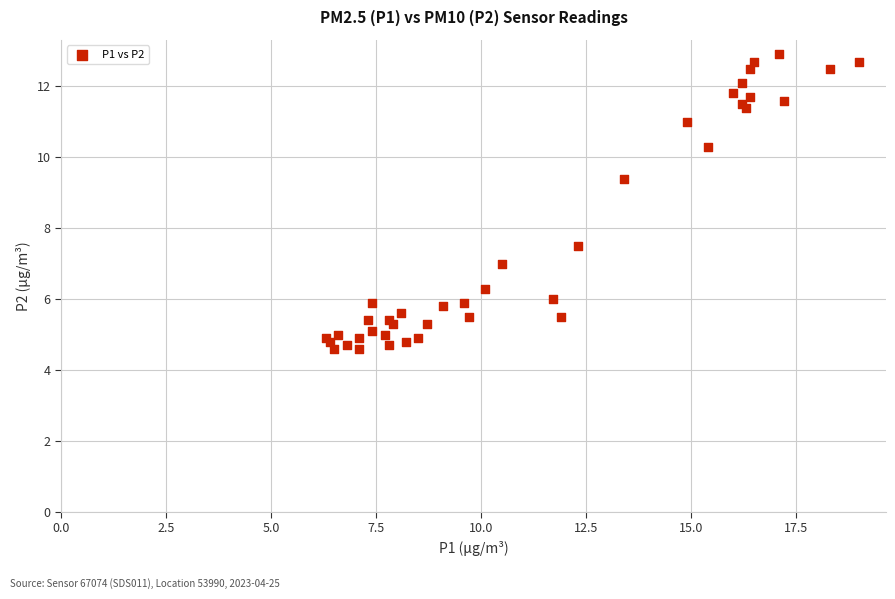

What Y value in the scatter plot is closest to 8?

7.5